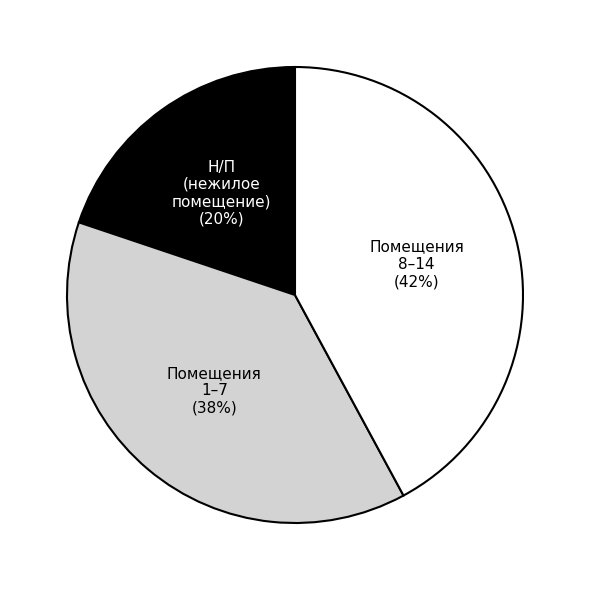

Does any single category account for the majority?

No